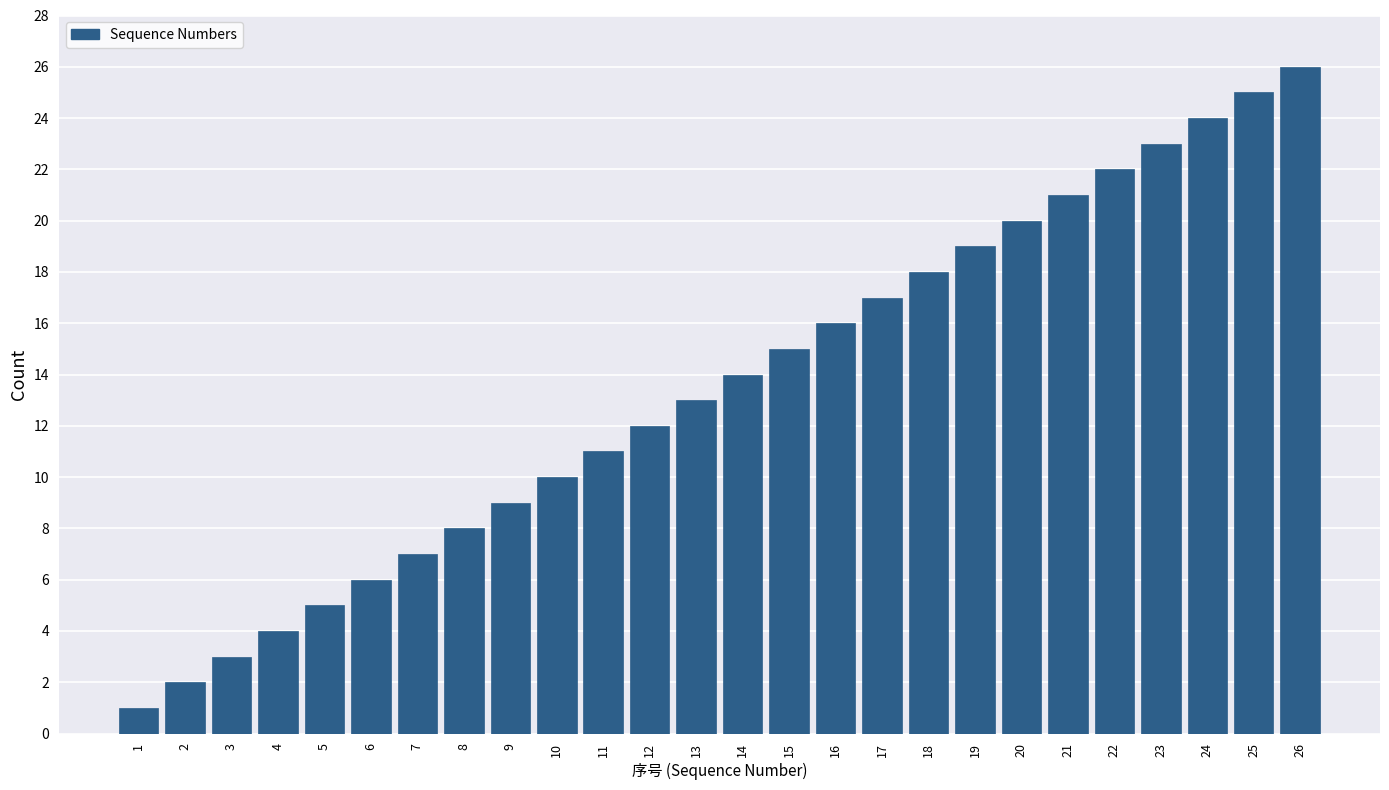

The value at 9 is 6. True or false?

False